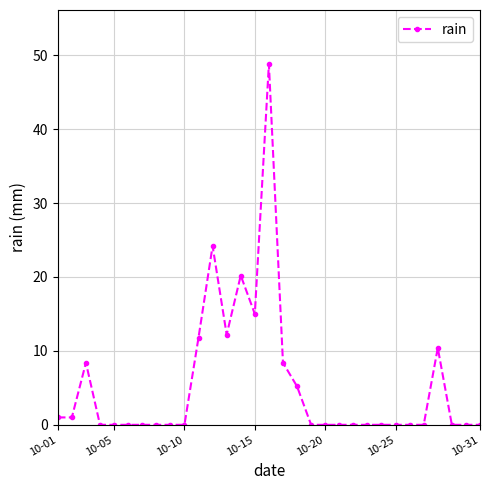

True or false: there are more than 0 points higher than both neighbors.

True